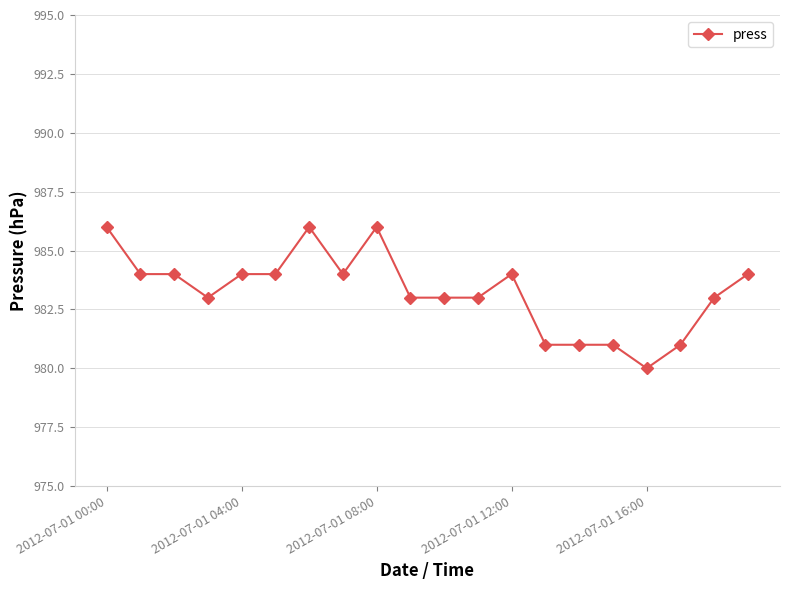

Reading right to left, what are all the values shown in this chart?

984	983	981	980	981	981	981	984	983	983	983	986	984	986	984	984	983	984	984	986